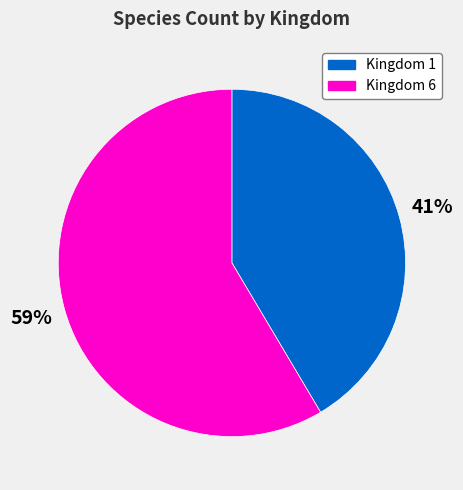

What is the majority slice?

Kingdom 6